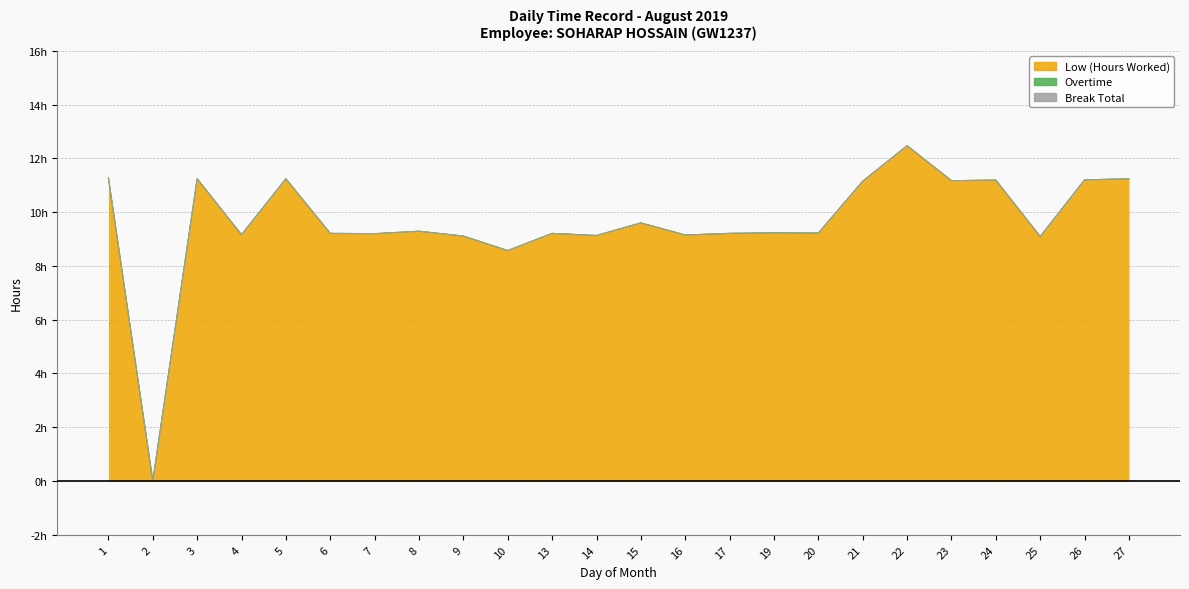

How many distinct data groups are displayed?

3